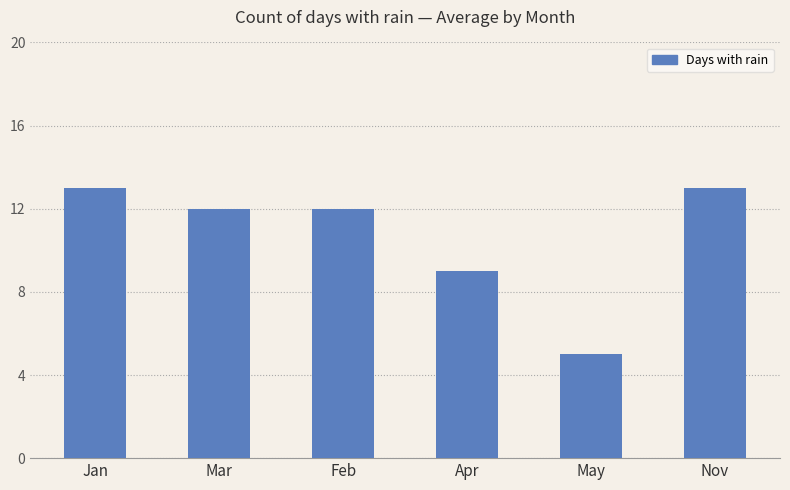

What is the greatest value displayed?

13